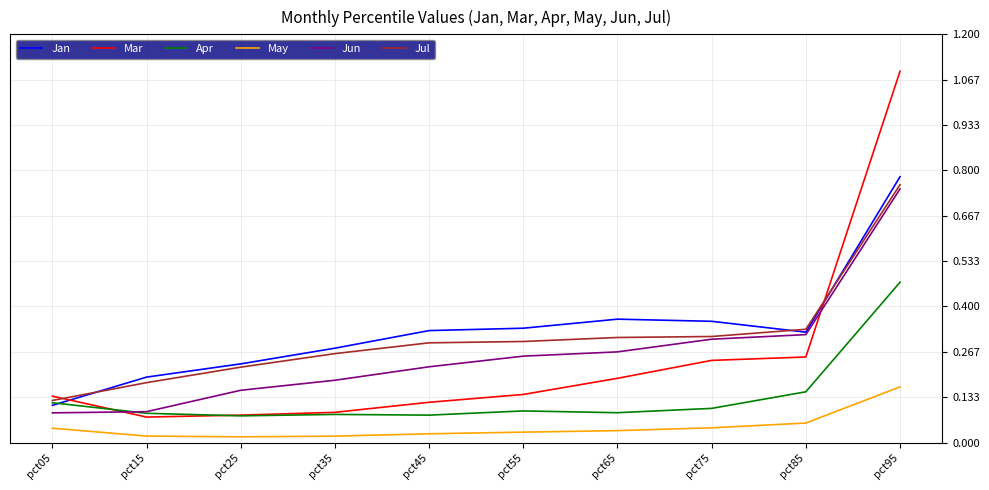

True or false: Jun and Mar cross at least once.

True